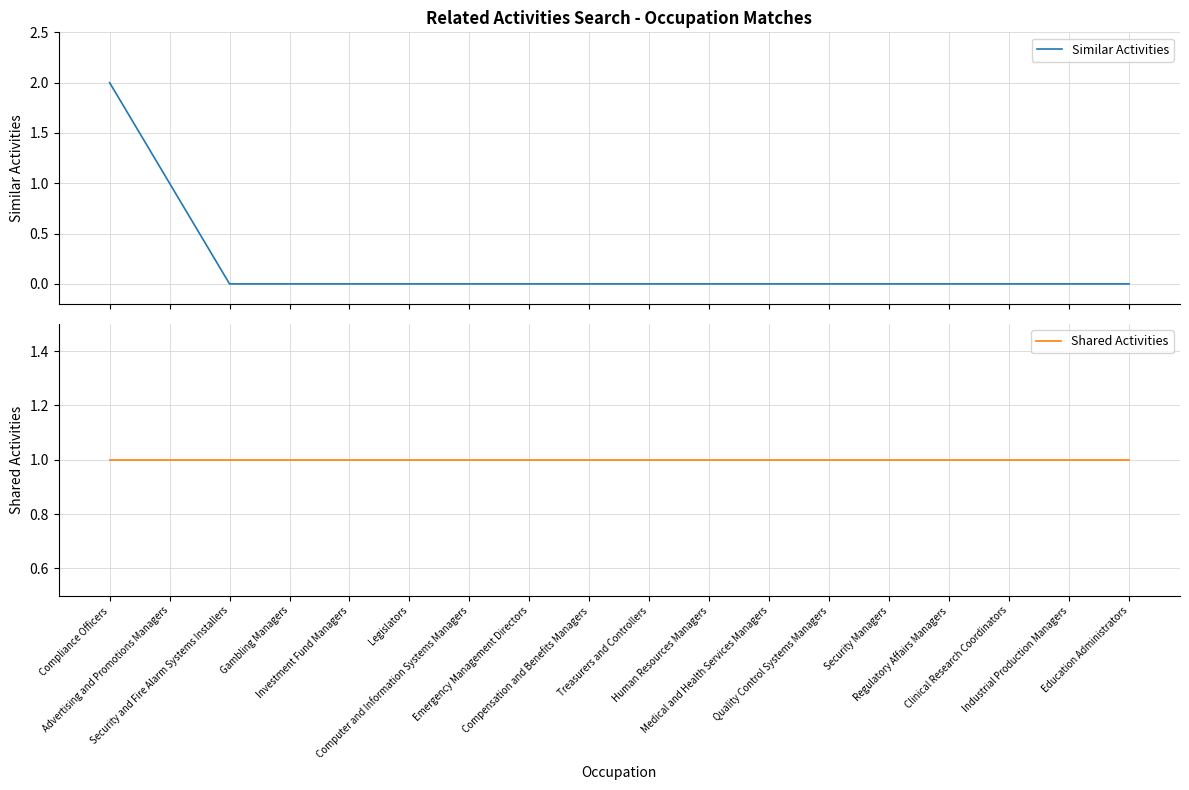

What is the greatest value displayed?

2